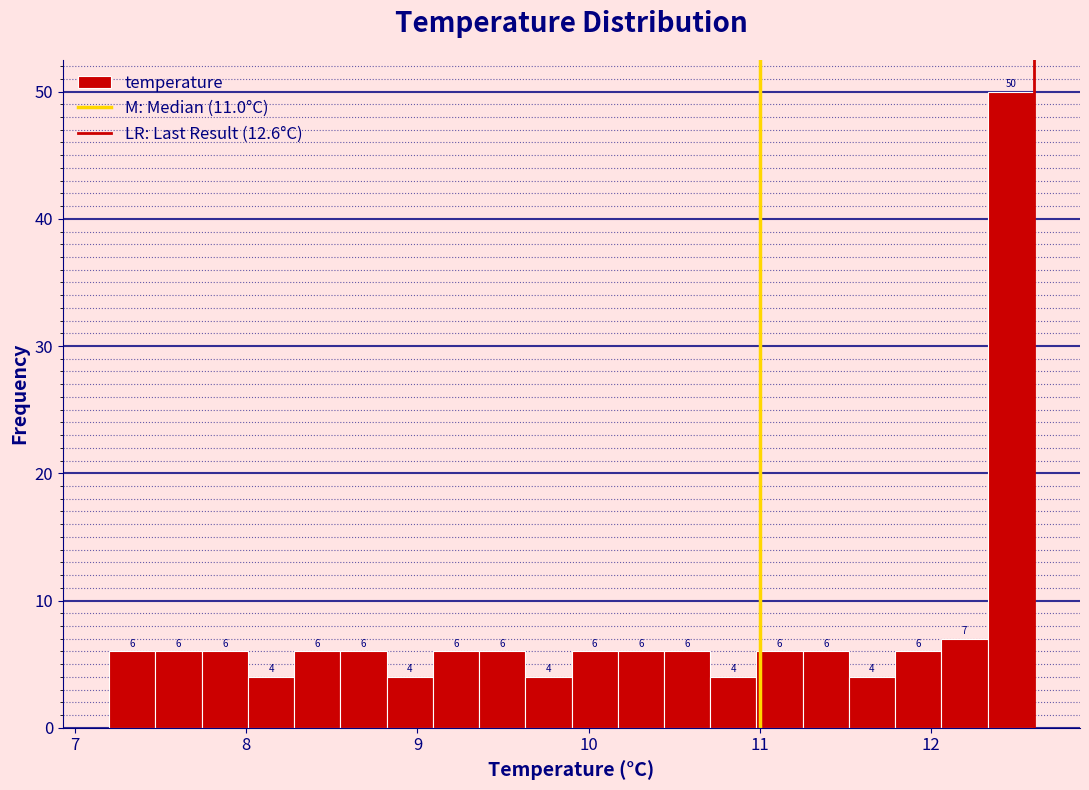

Read against the x-axis, roughly where is the centre of the tallest bar?

12.5